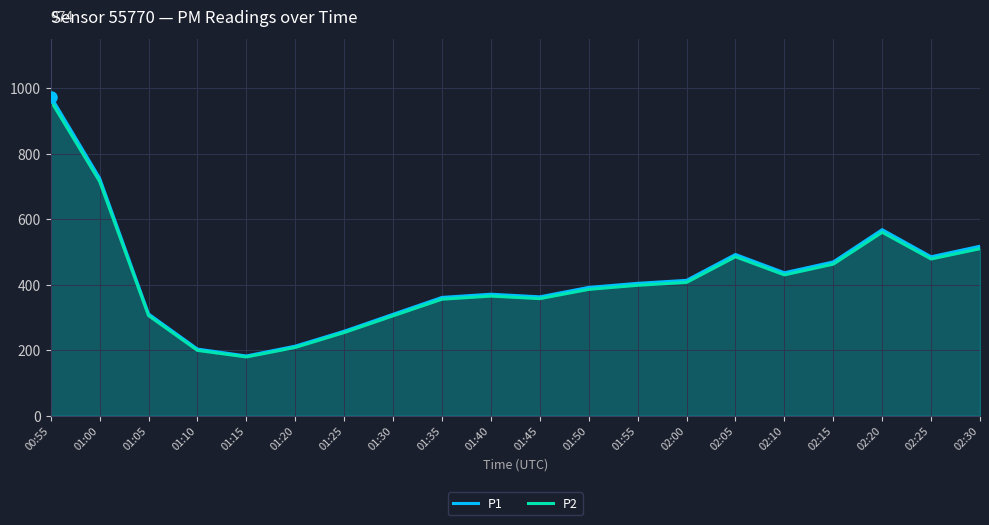

How many interior local peaks does the P1 series have?

3